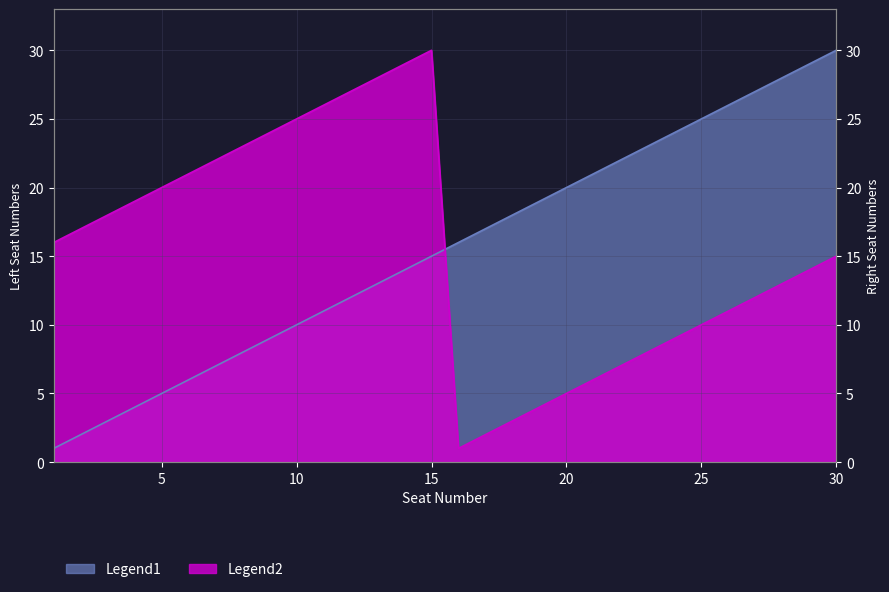

What is the total value across all series at 14?

43